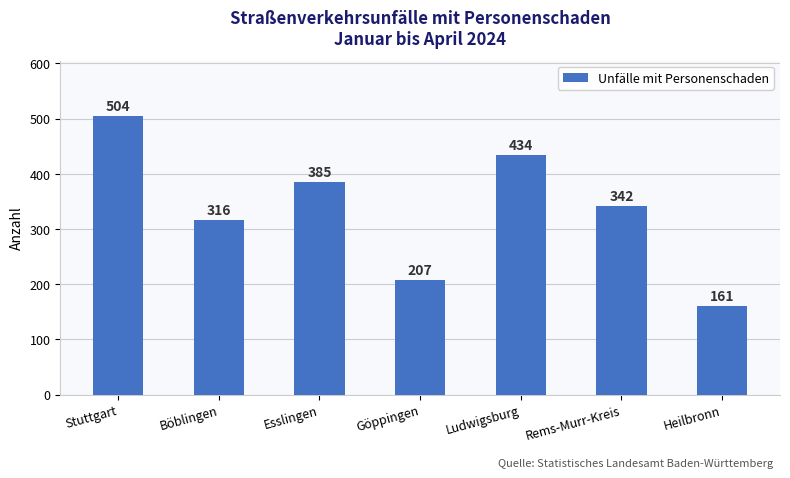

What is the change in value from Böblingen to Heilbronn?

-155